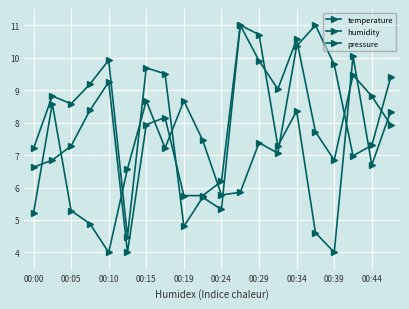

Count the number of categories in the chart.

20